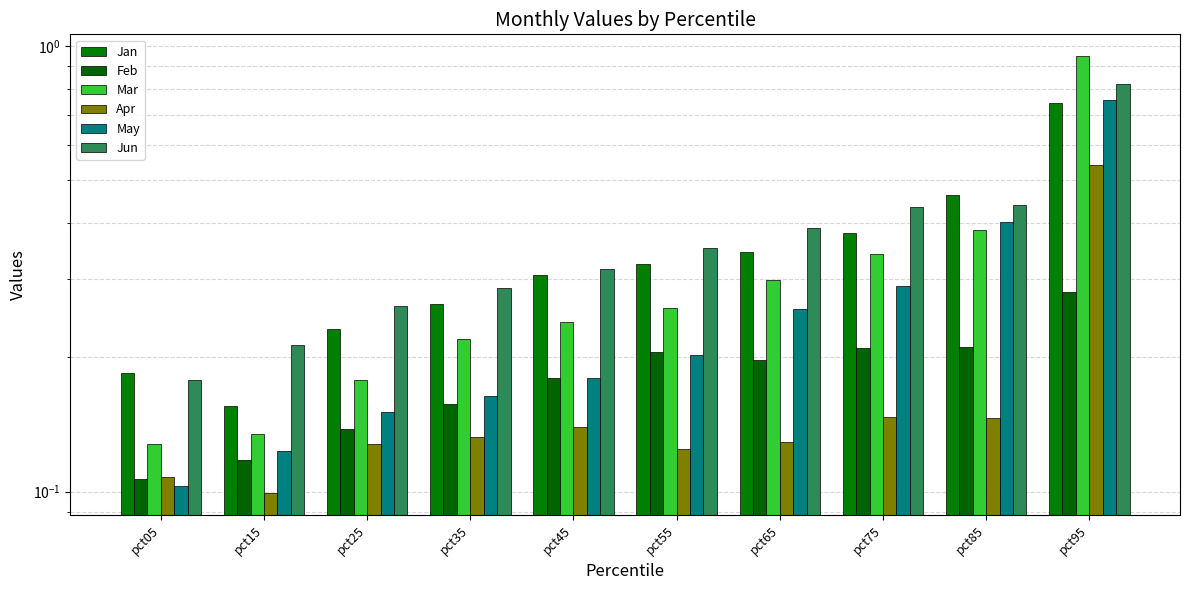

Which series changed the most between pct15 and pct85?

Jan